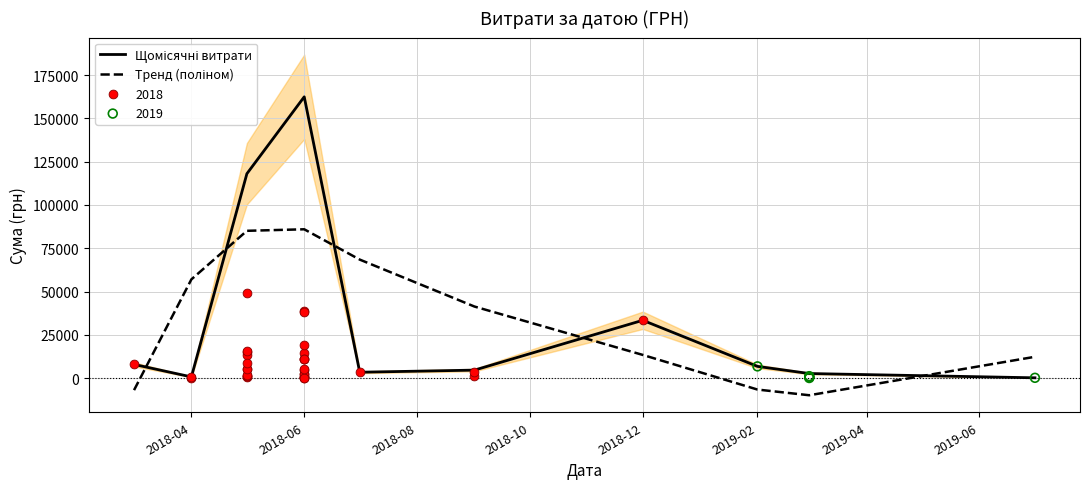

Which series reaches the maximum Y coordinate?

Щомісячні витрати